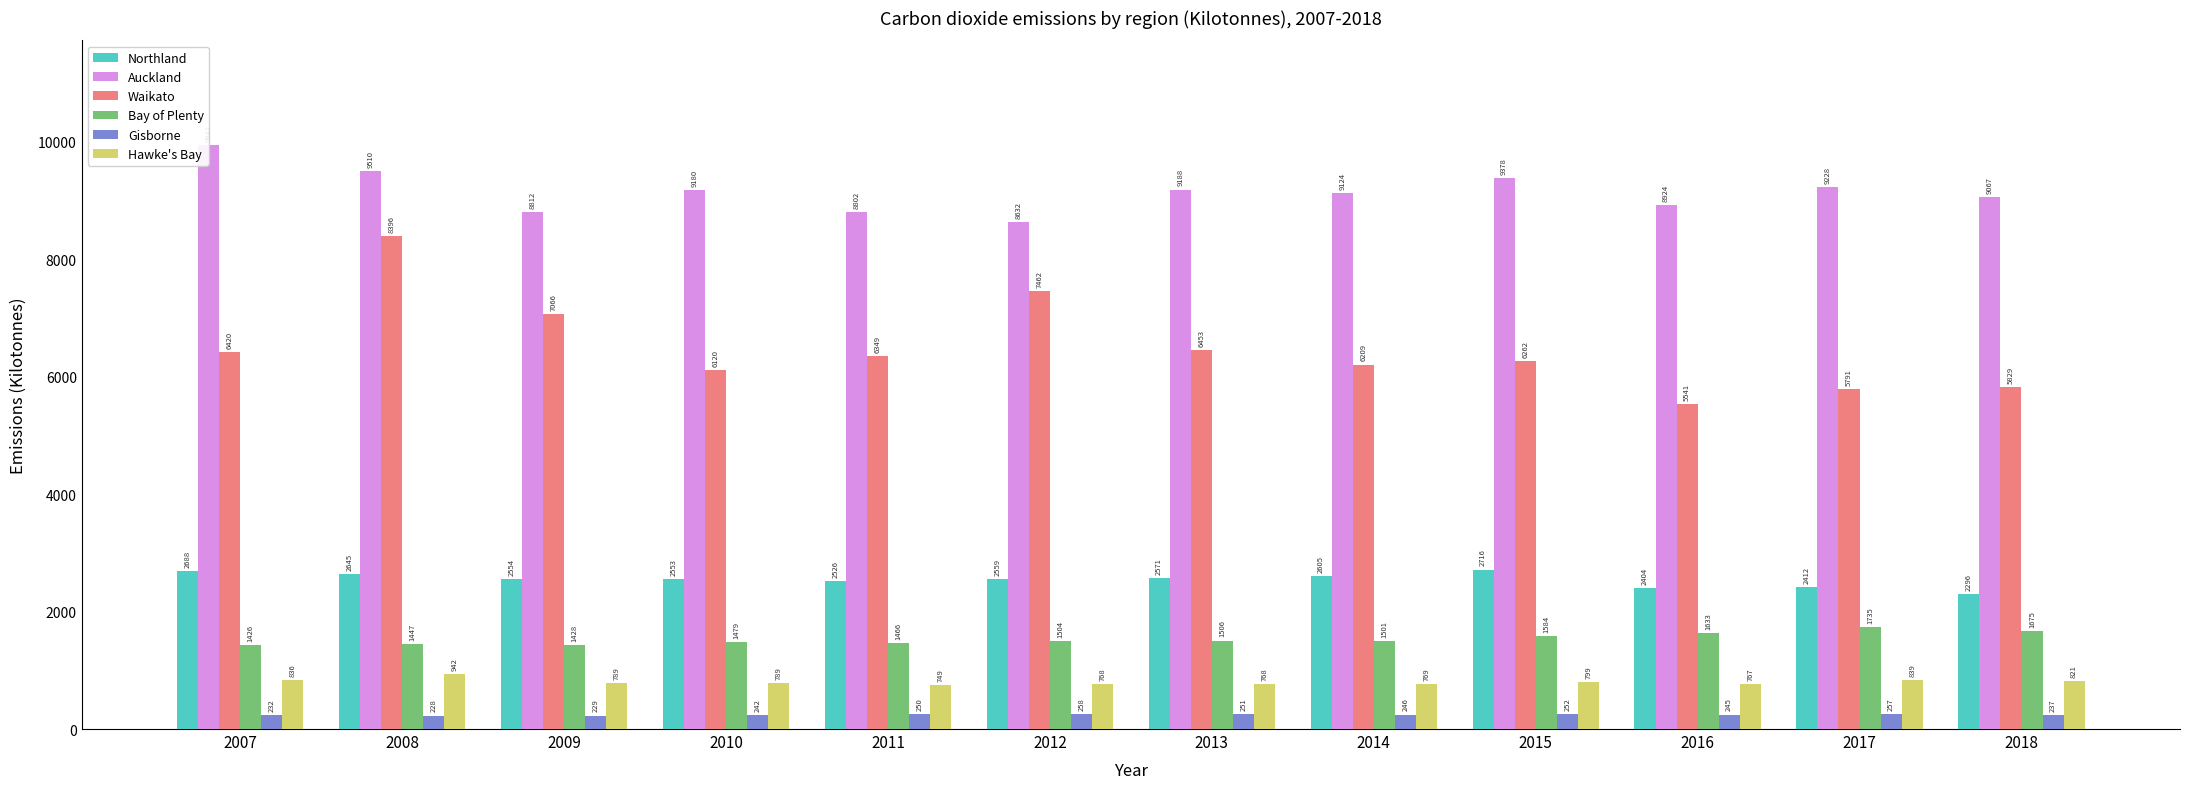

What is the total value across all series at 2012?

21183